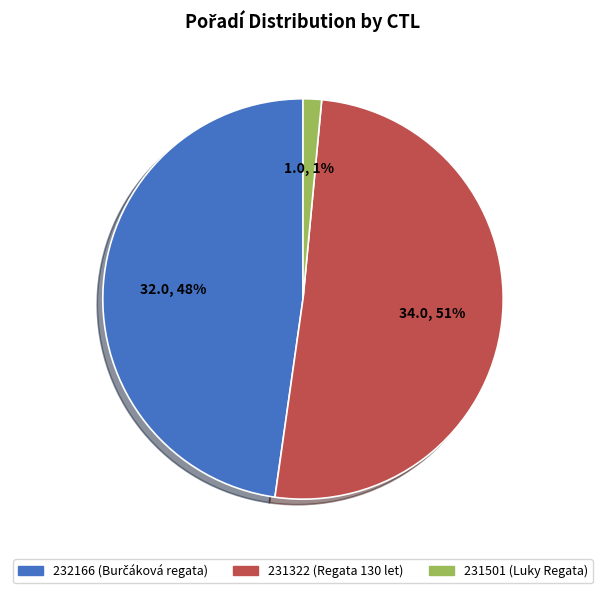

Which slice represents more than half of the pie?

231322 (Regata 130 let)